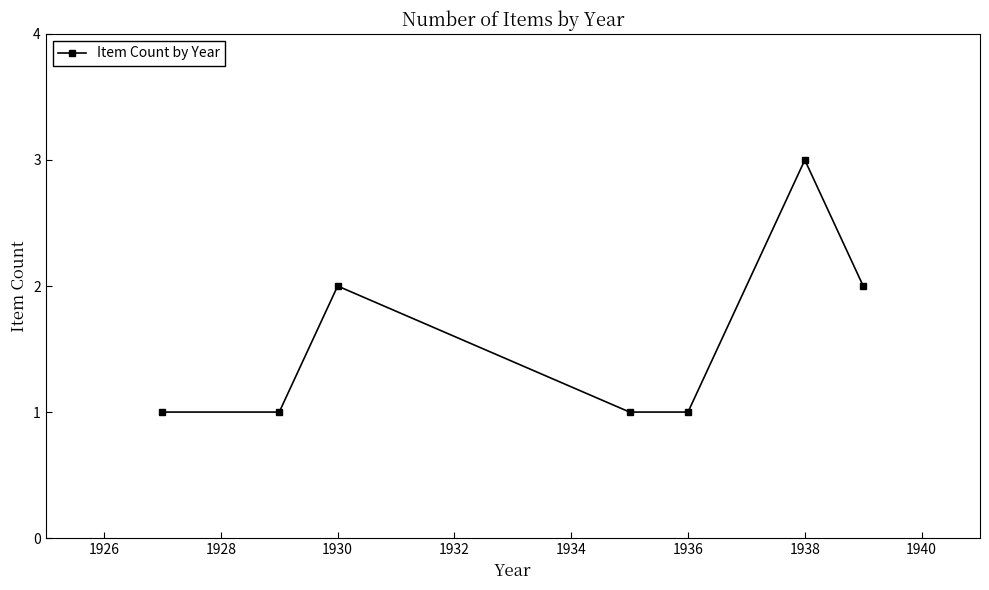

What is the value of the 5th point from the left?

1